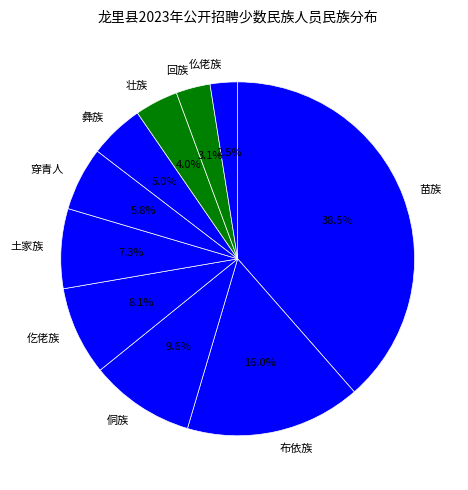

Which slice is the largest?

苗族